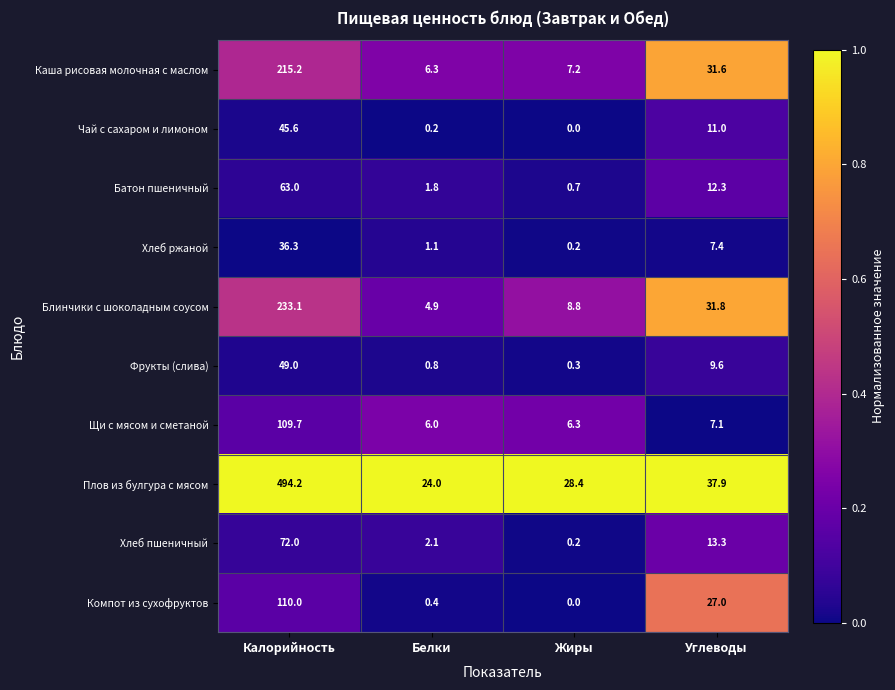

What is the difference between the Щи с мясом и сметаной values at Белки and Углеводы?

1.1